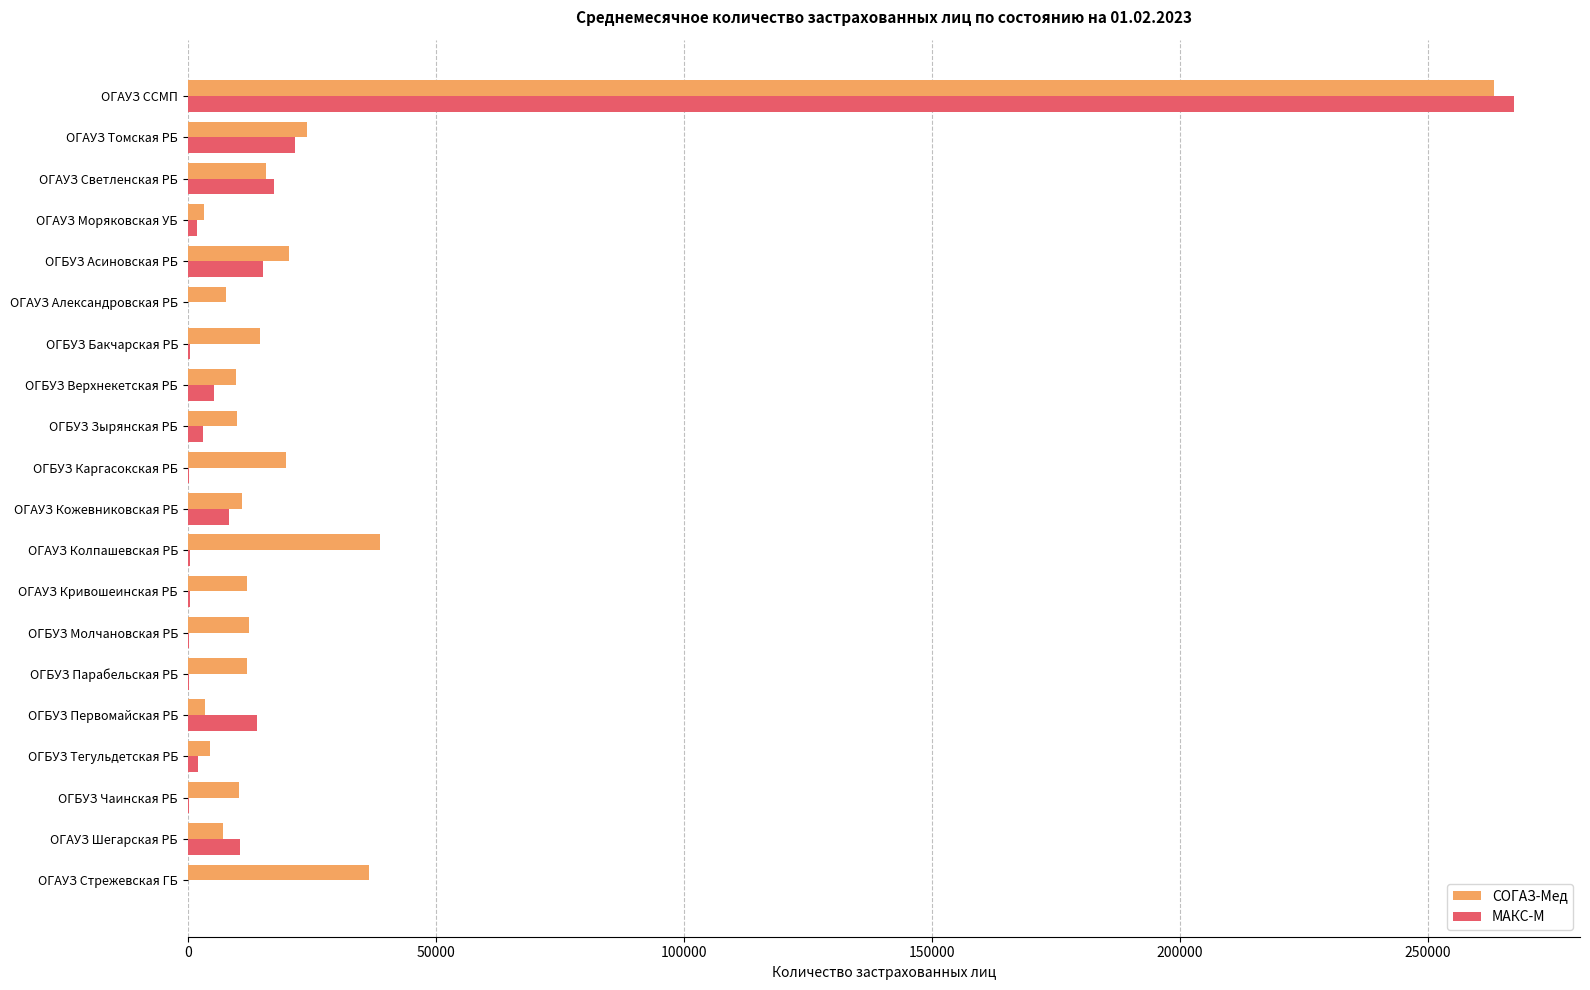

What is the sum of all СОГАЗ-Мед values?

536739.0